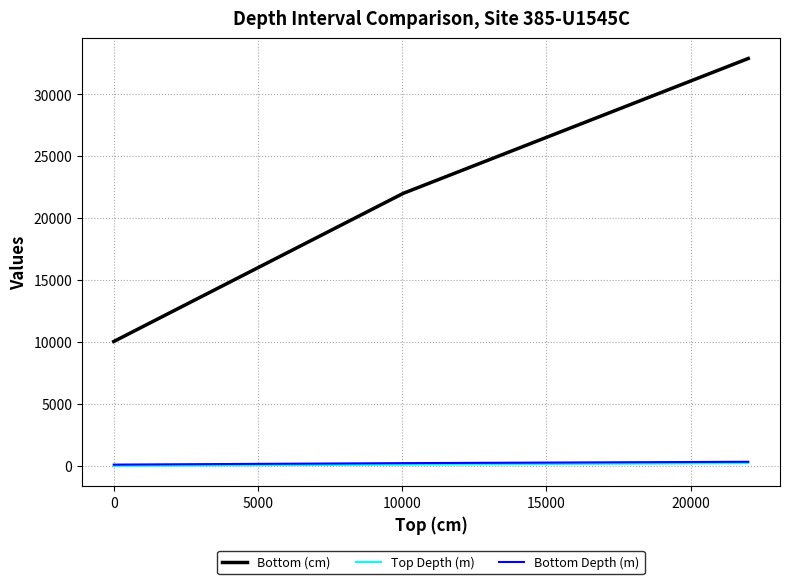

How many values in the Bottom Depth (m) series are below 220?

1